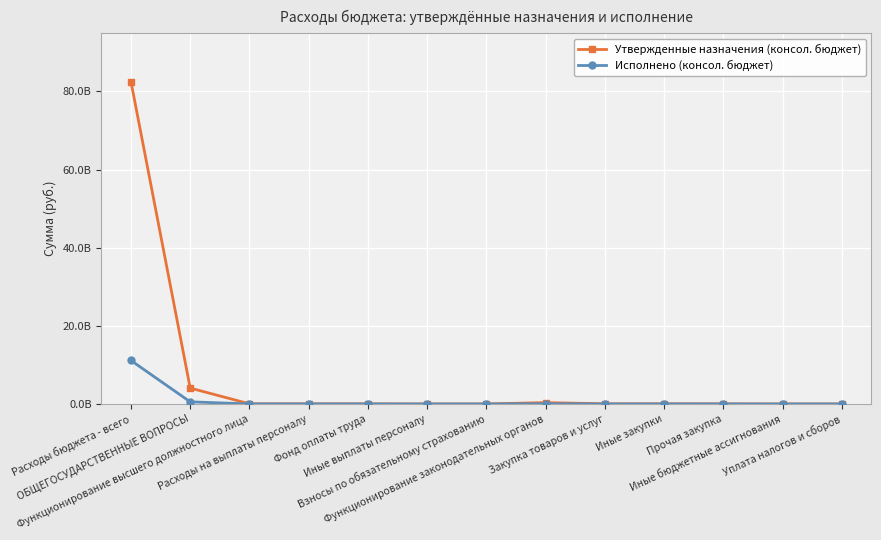

True or false: Утвержденные назначения (консол. бюджет) and Исполнено (консол. бюджет) intersect in this chart.

False